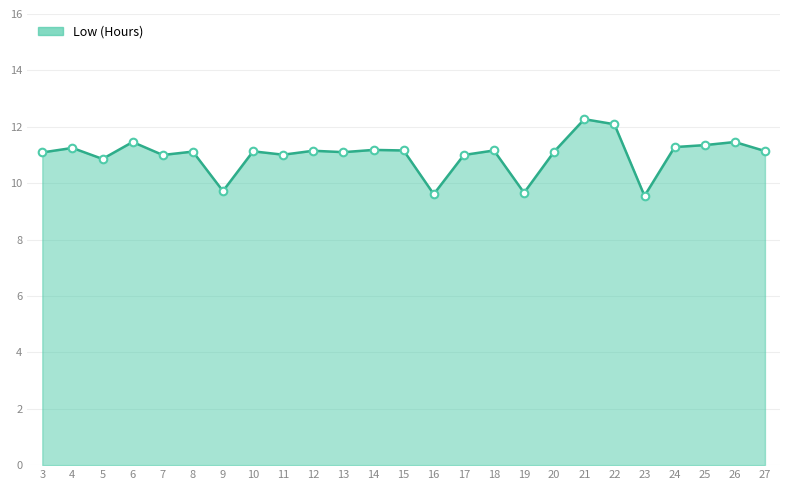

What is the ratio of the value at 14 to the value at 11?

1.0